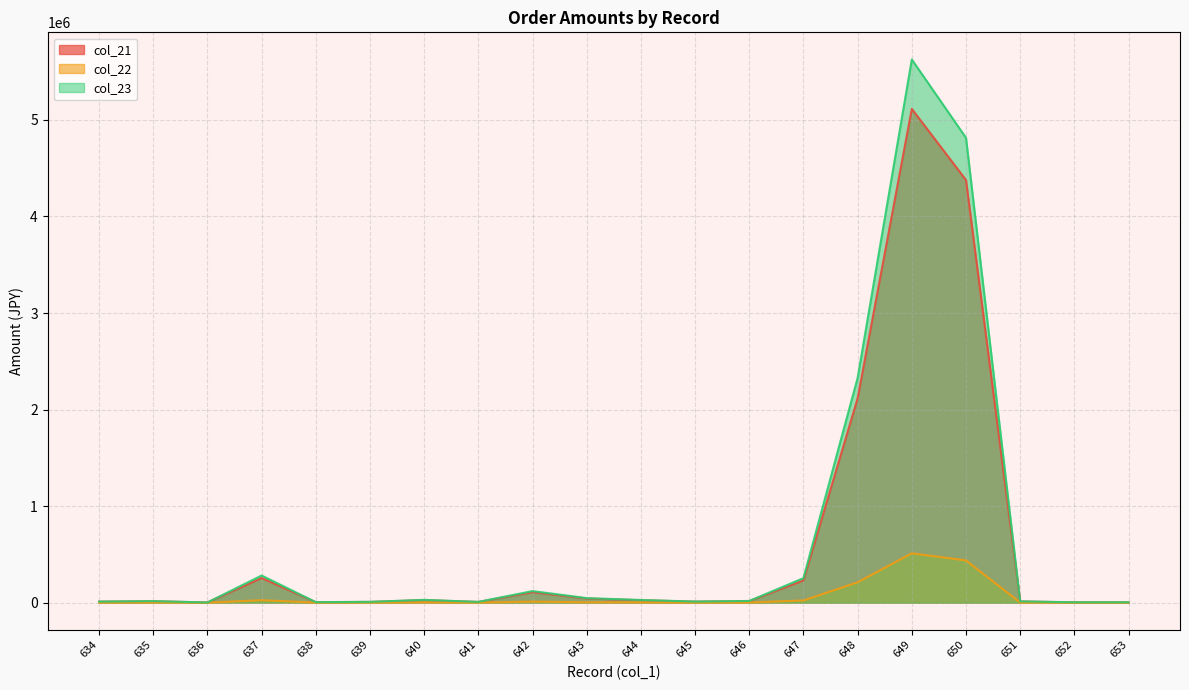

What are all the series names shown in the legend?

col_21, col_22, col_23